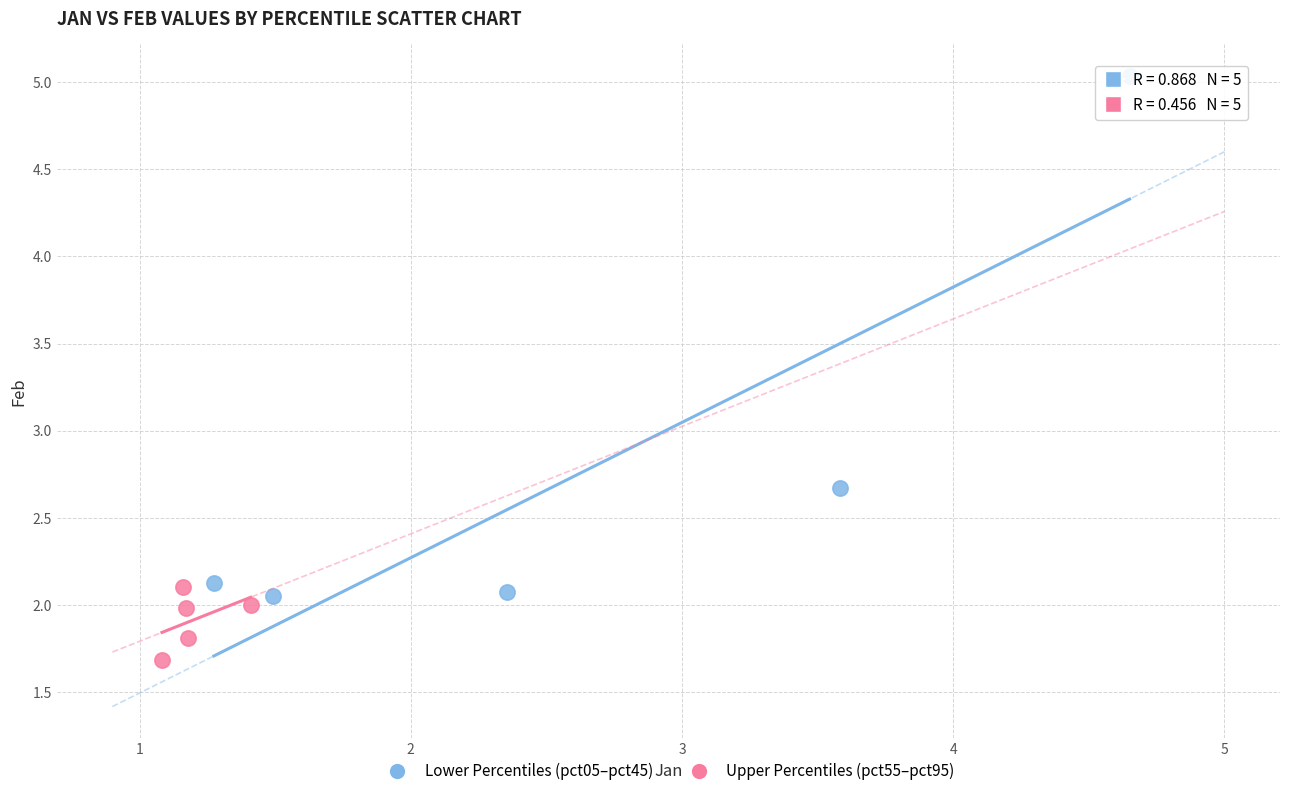

Which series has the largest Y range (max minus min)?

Lower Percentiles (pct05–pct45)